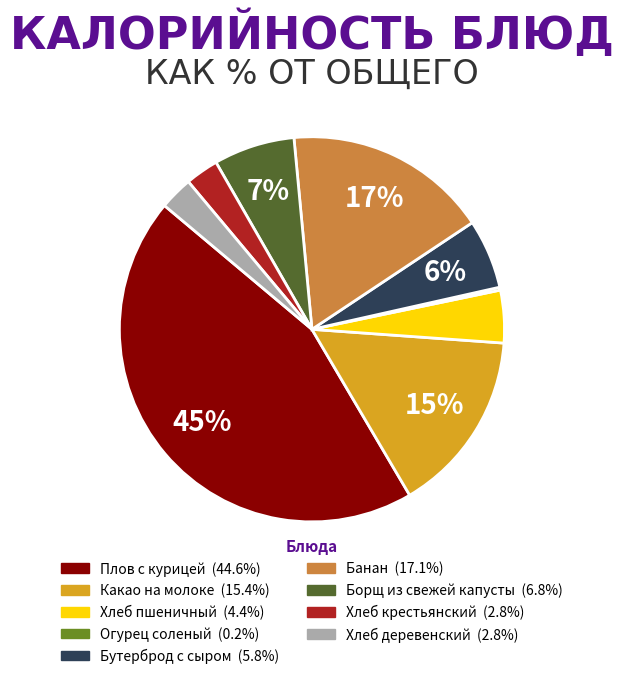

To the nearest percent, what is the average slice percentage?

11%